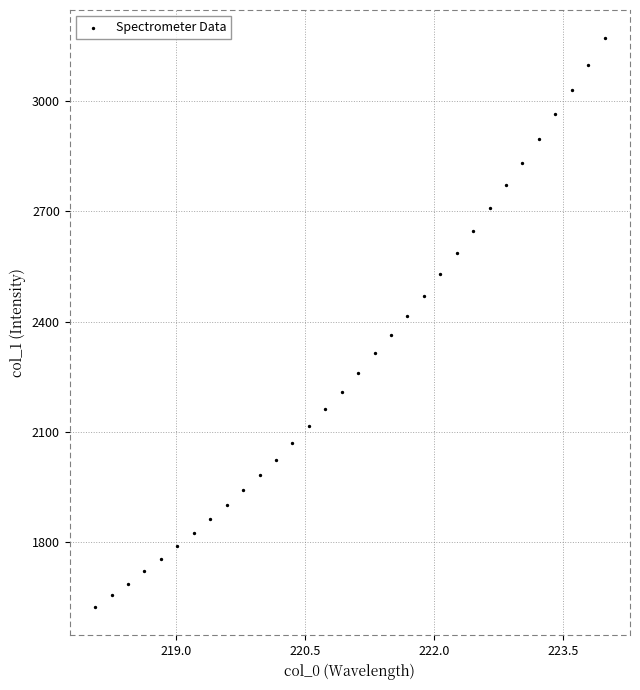

What Y value in the scatter plot is closest to 2397?

2414.7